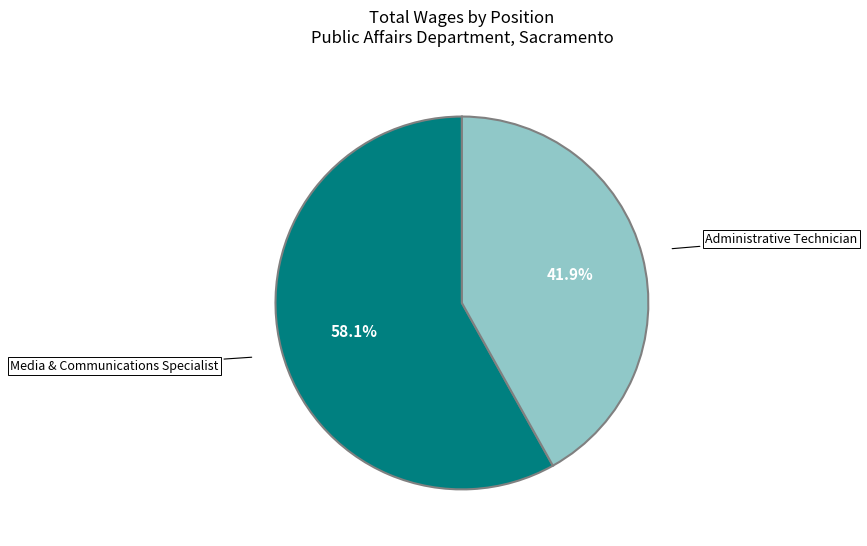

True or false: Administrative Technician accounts for 34% of the total.

False